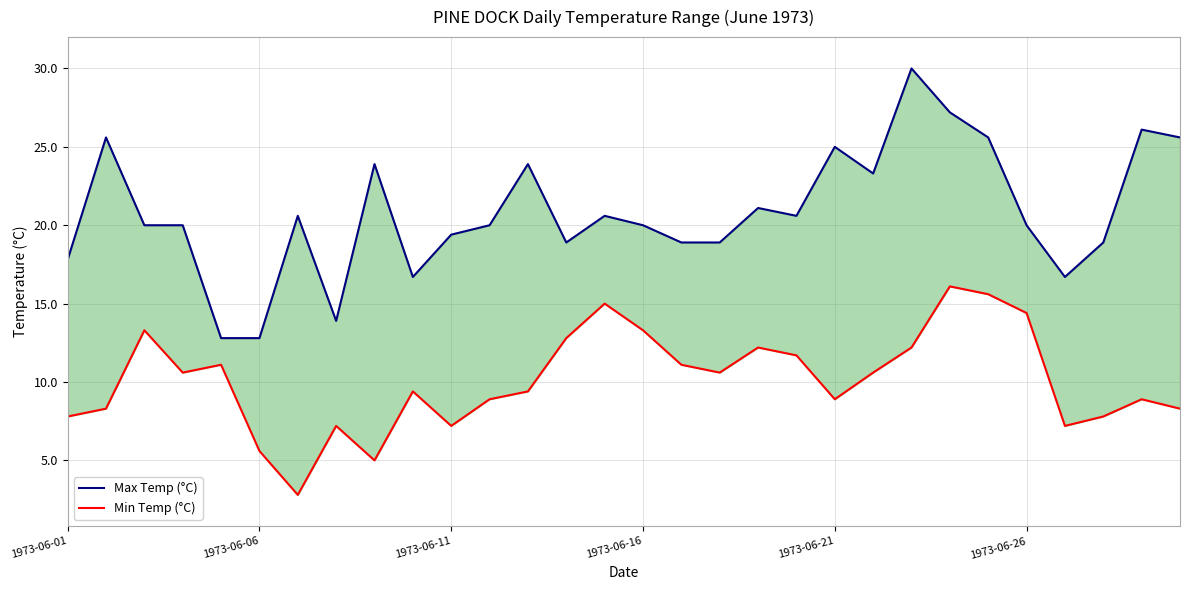

How many categories are shown in the chart?

30